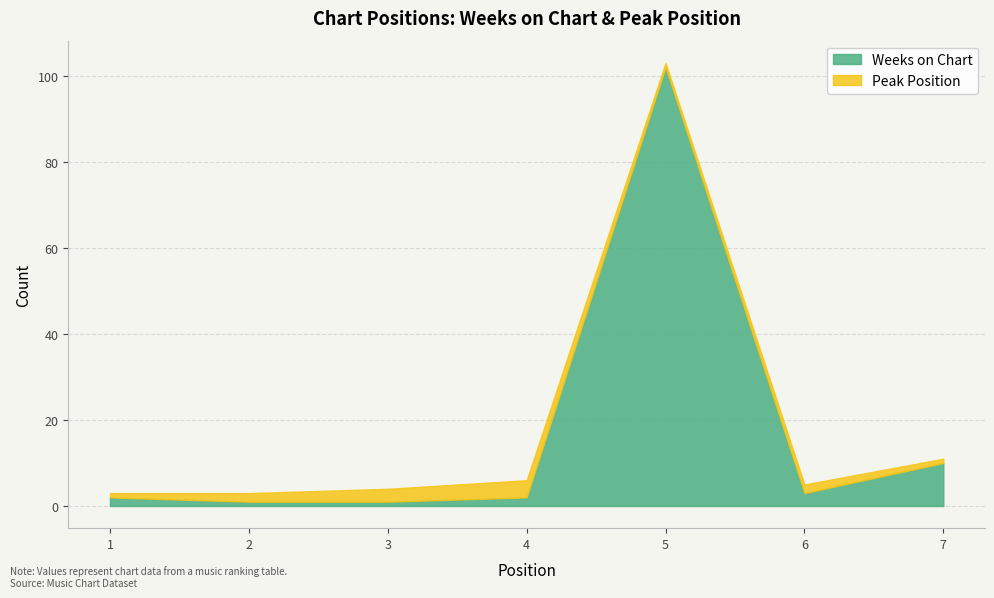

Is it true that Peak Position equals 3 at 3?

True